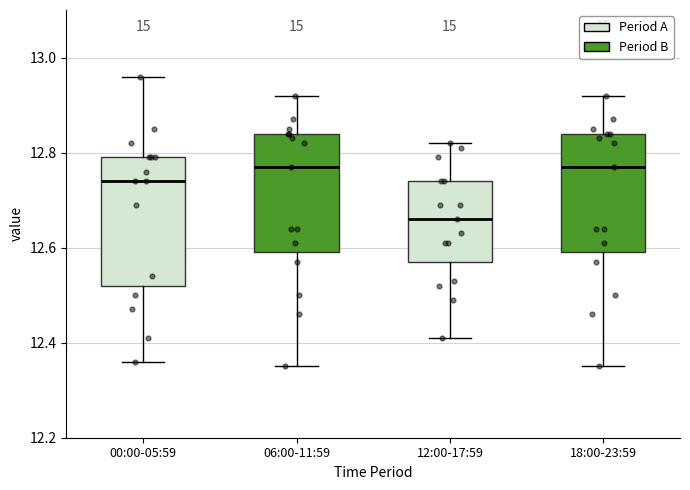

Where is the upper edge of the box for 06:00-11:59 on the y-axis? The values are not printed on the chart, so give them approximately, as read against the axis.

12.84